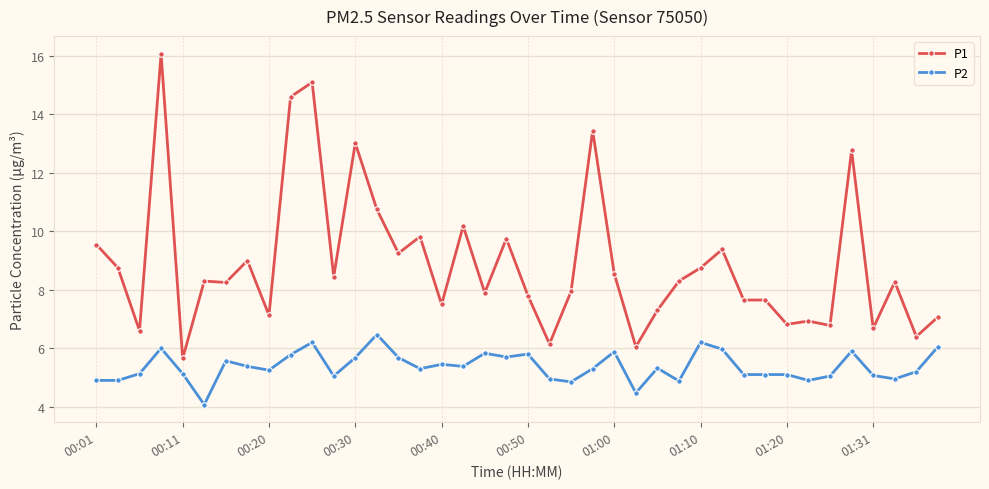

True or false: P1 and P2 cross at least once.

False